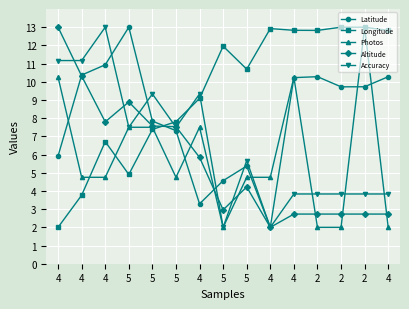

Which series ends up on top after the final intersection of Photos and Altitude?

Altitude